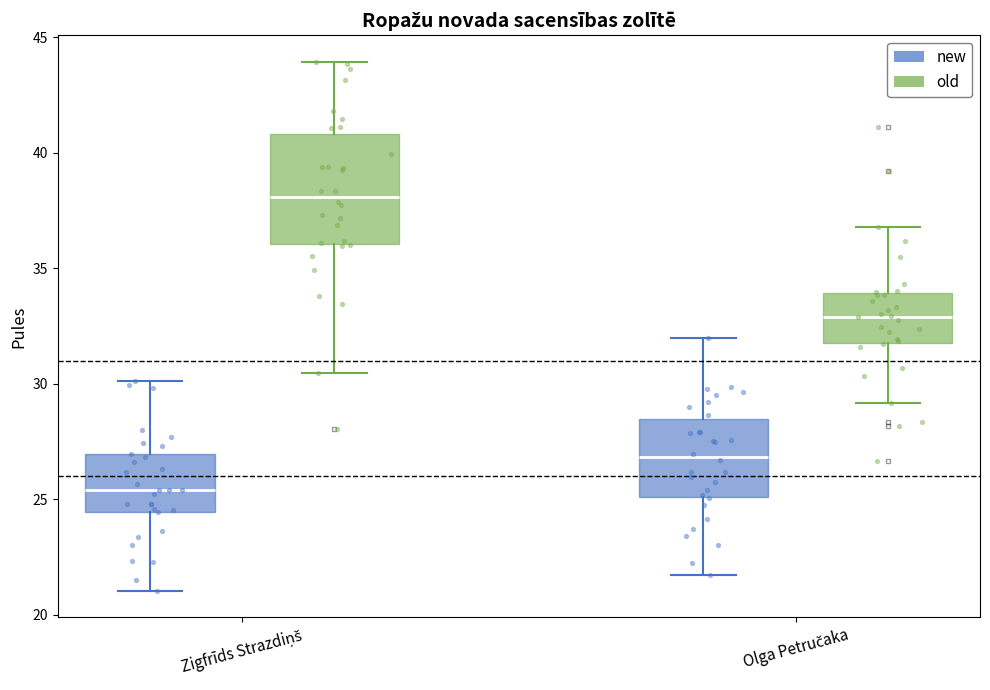

Reading left to right, transcribe this box plot: for each box, give where its median line is, the range the box spans, and where its two whiskers end, as read against the y-axis. The values are not printed on the chart, so give them approximately, as read against the axis.

Zigfrīds Strazdiņš (new): median 25.5, box 24.5 to 27.0, whiskers 21.0 to 30.0
Zigfrīds Strazdiņš (old): median 38.0, box 36.0 to 41.0, whiskers 30.5 to 44.0
Olga Petručaka (new): median 27.0, box 25.0 to 28.5, whiskers 21.5 to 32.0
Olga Petručaka (old): median 33.0, box 31.5 to 34.0, whiskers 29.0 to 37.0